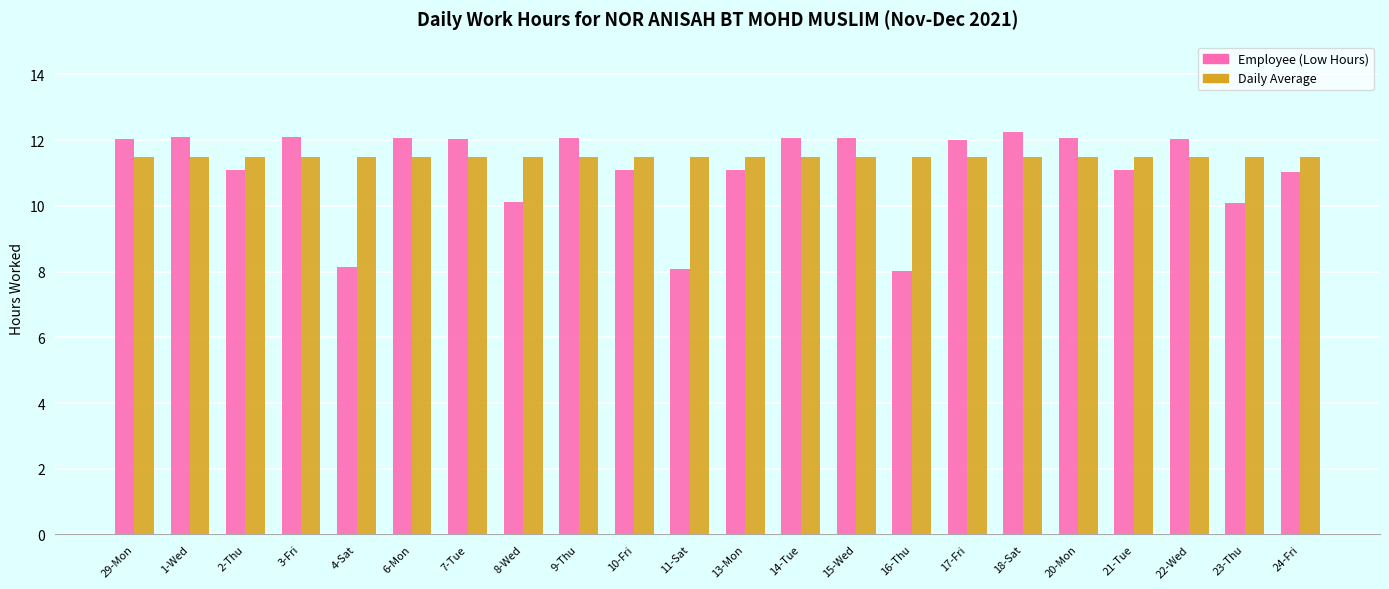

Which series changed the most between 4-Sat and 23-Thu?

Employee (Low Hours)